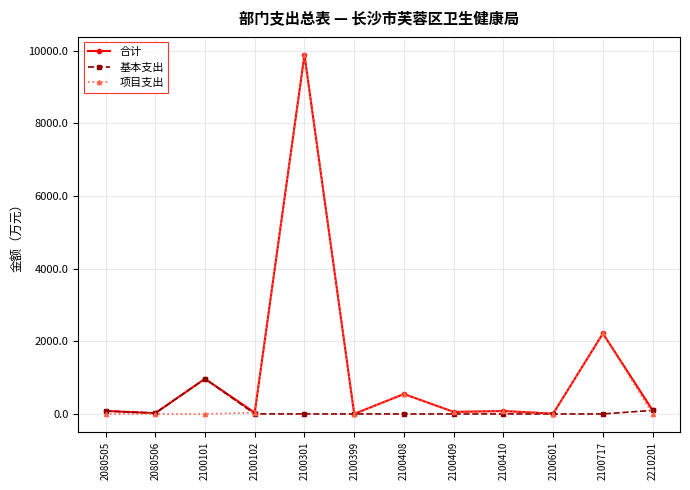

Is it true that 基本支出 equals 967.4 at 2100101?

True